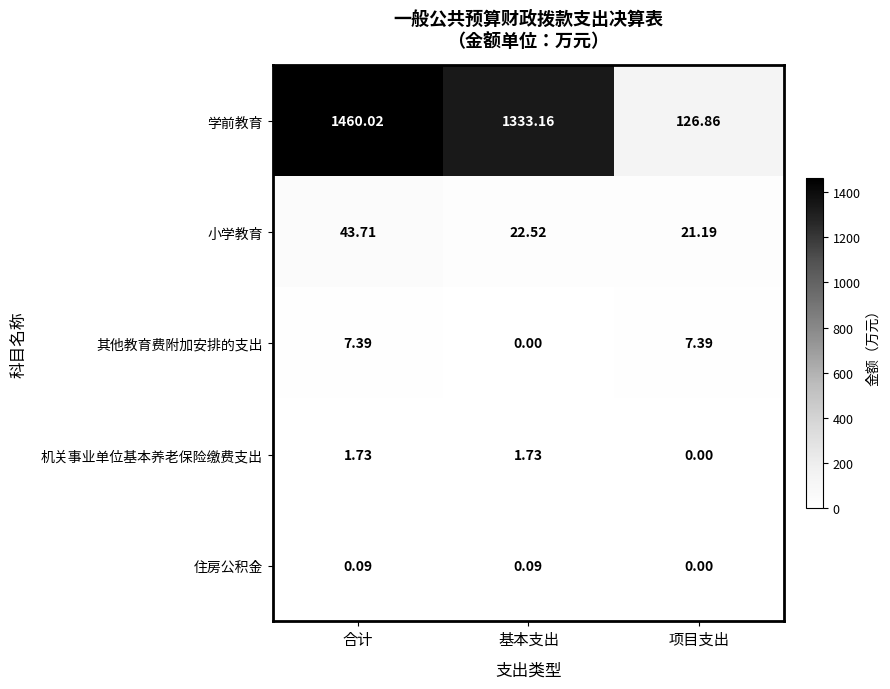

What is the difference between the highest and lowest values at 基本支出?

1333.2